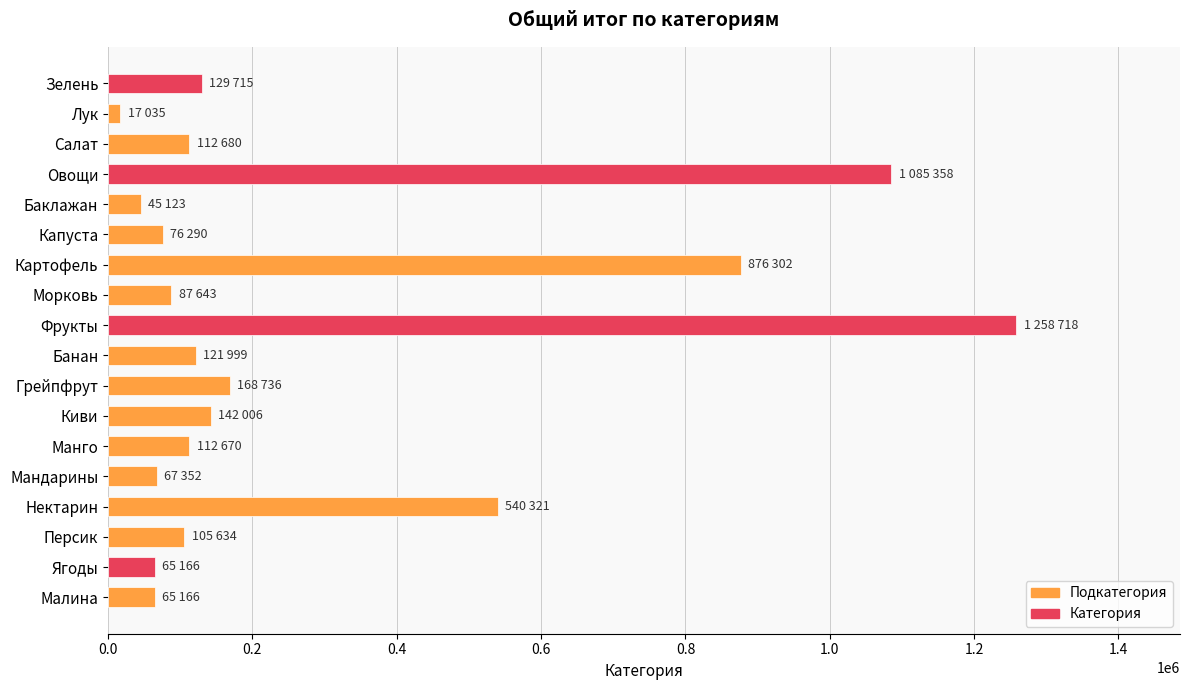

What is the greatest value displayed?

1258718